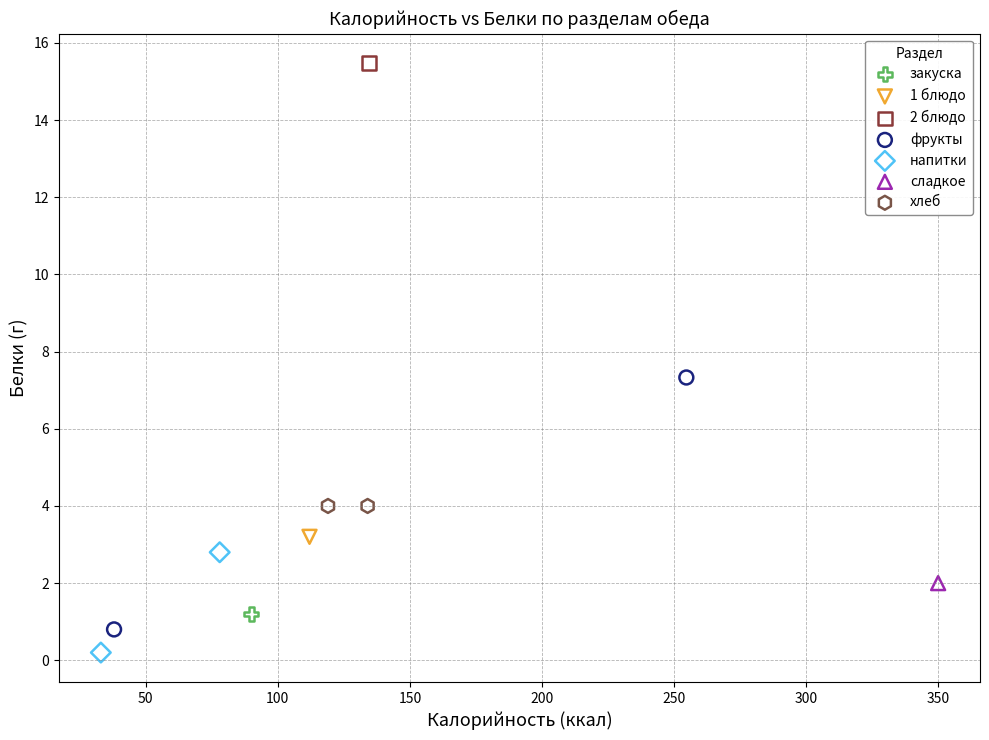

What are all the series names shown in the legend?

закуска, 1 блюдо, 2 блюдо, фрукты, напитки, сладкое, хлеб